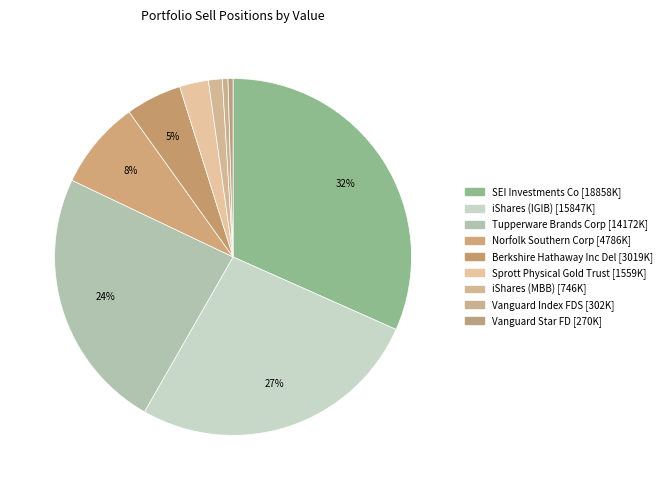

What is the total percentage of Tupperware Brands Corp and Vanguard Star FD?

24.2%